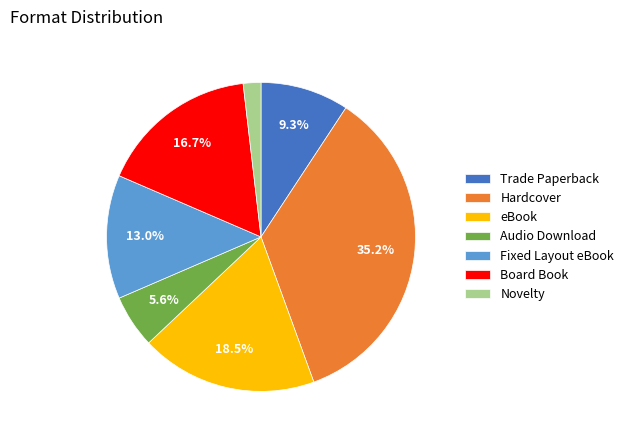

The Board Book slice represents 5% of the pie. True or false?

False